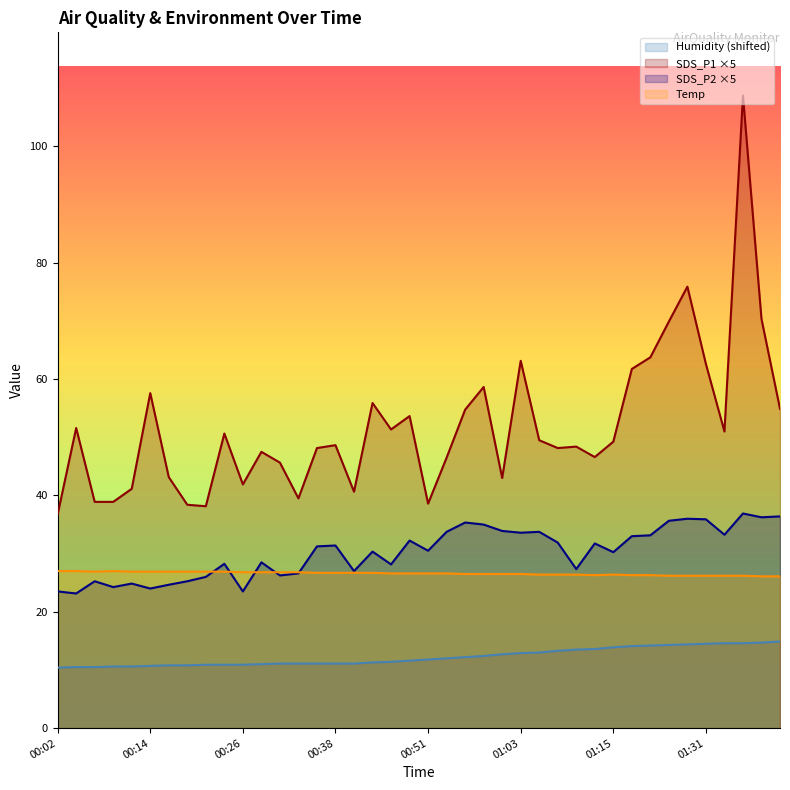

Is the value of SDS_P1 at 01:21 greater than the value of SDS_P2 at 00:04?

Yes